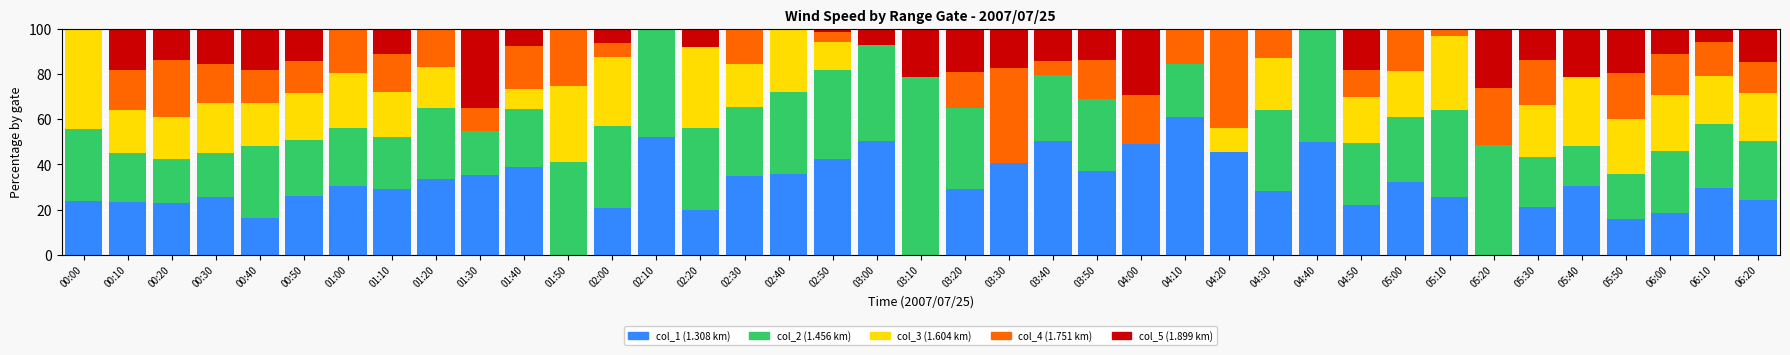

At which label does col_1 (1.308 km) reach its peak?

04:10